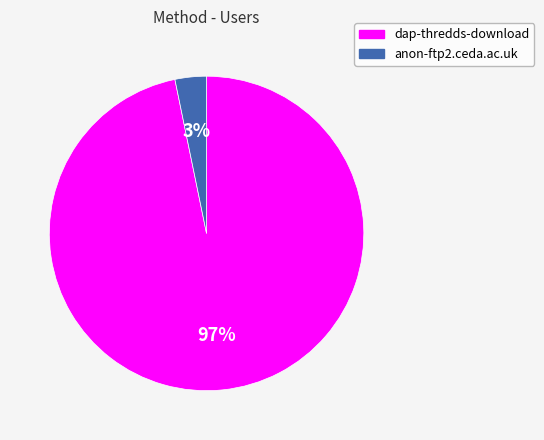

Does dap-thredds-download represent more than half of the total?

Yes